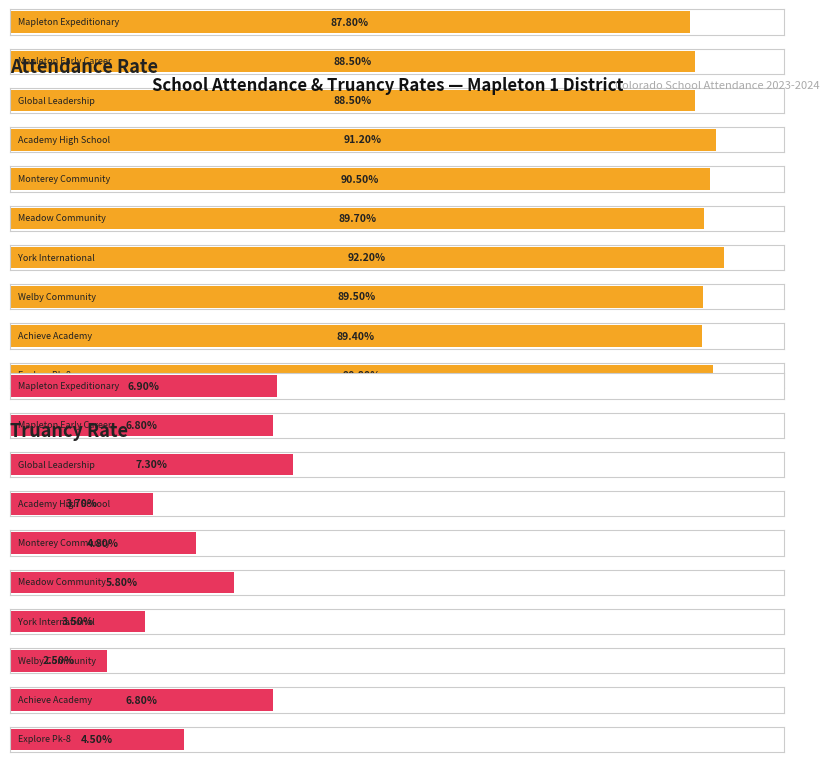

Which series has the widest spread of values?

Truancy Rate